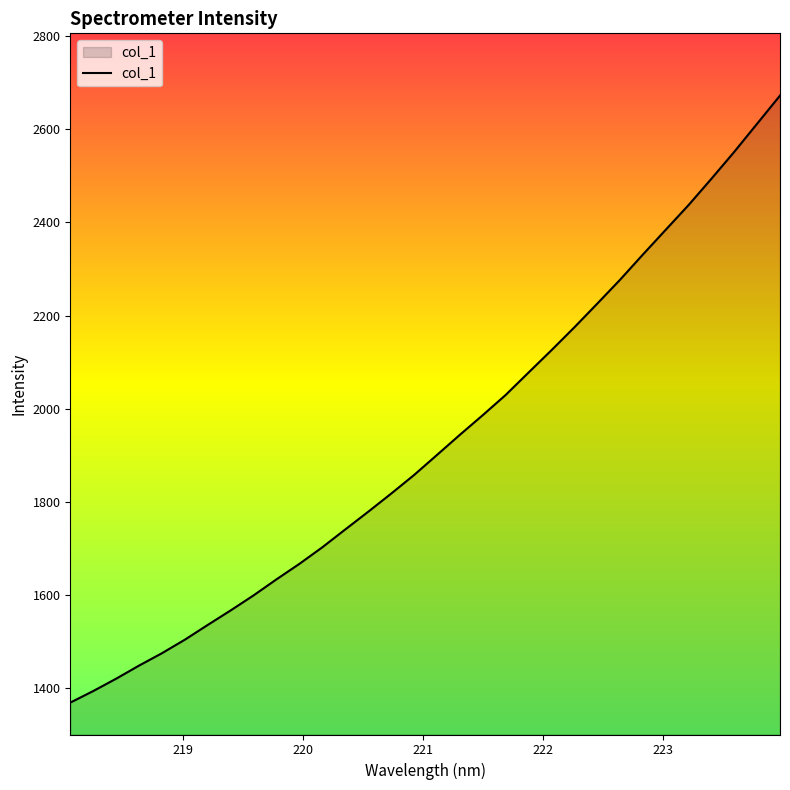

What is the maximum value shown in the chart?

2672.2